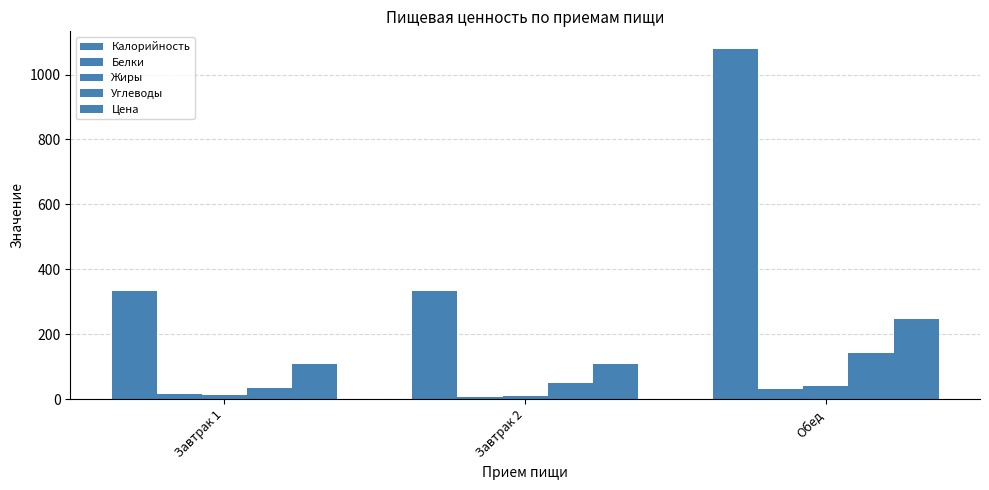

Reading right to left, transcribe all the data shown in this chart.

Калорийность: Обед=1079.2	Завтрак 2=332.0	Завтрак 1=333.0
Белки: Обед=31.4	Завтрак 2=8.2	Завтрак 1=16.0
Жиры: Обед=41.6	Завтрак 2=10.8	Завтрак 1=14.0
Углеводы: Обед=141.7	Завтрак 2=49.9	Завтрак 1=34.8
Цена: Обед=246.1	Завтрак 2=107.7	Завтрак 1=107.7